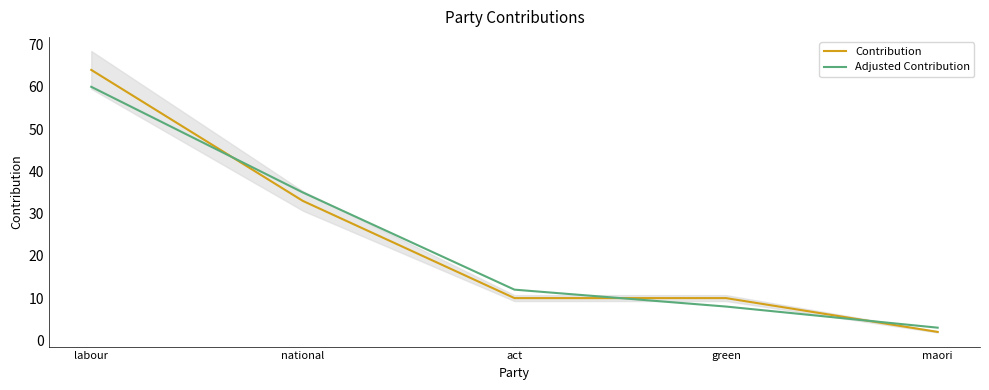

At which label does Adjusted Contribution reach its minimum?

maori